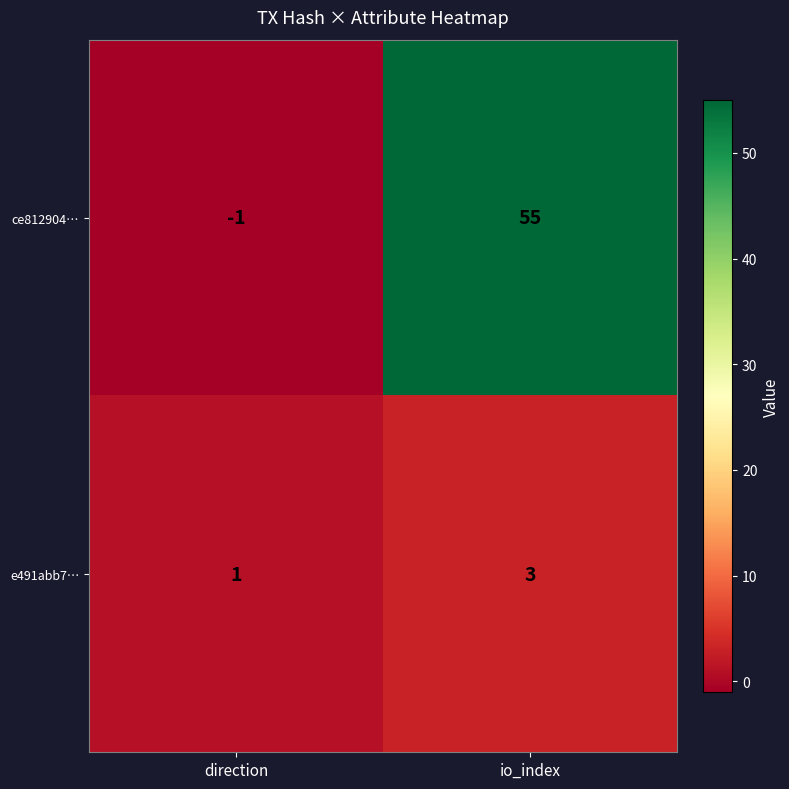

List the series in order of their overall mean, lowest first.

e491abb7…, ce812904…